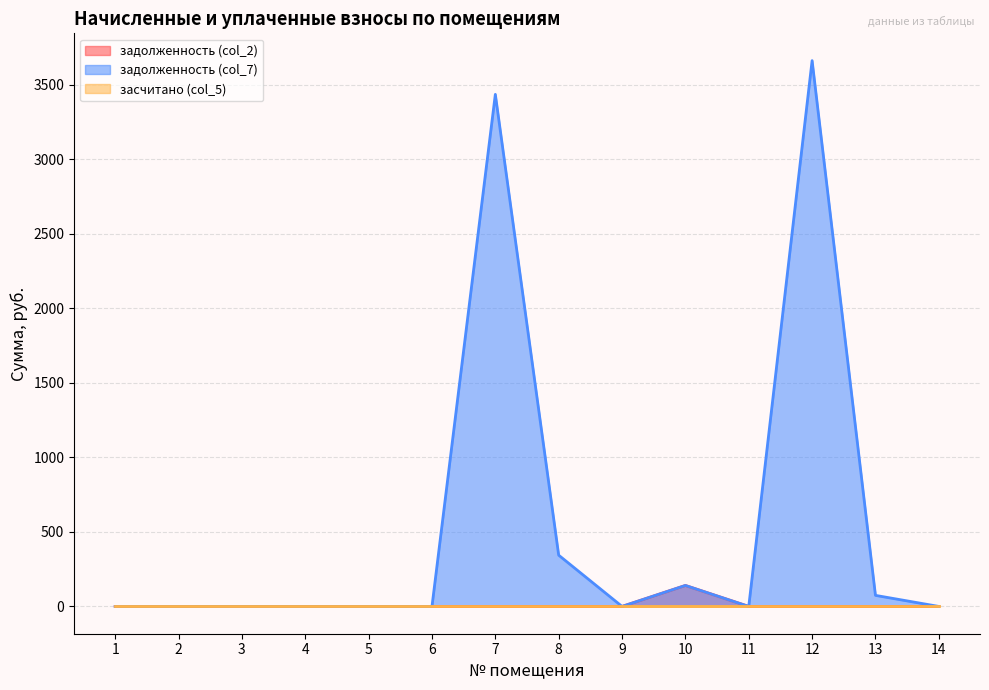

What is the average value of the задолженность (col_2) series?

10.1